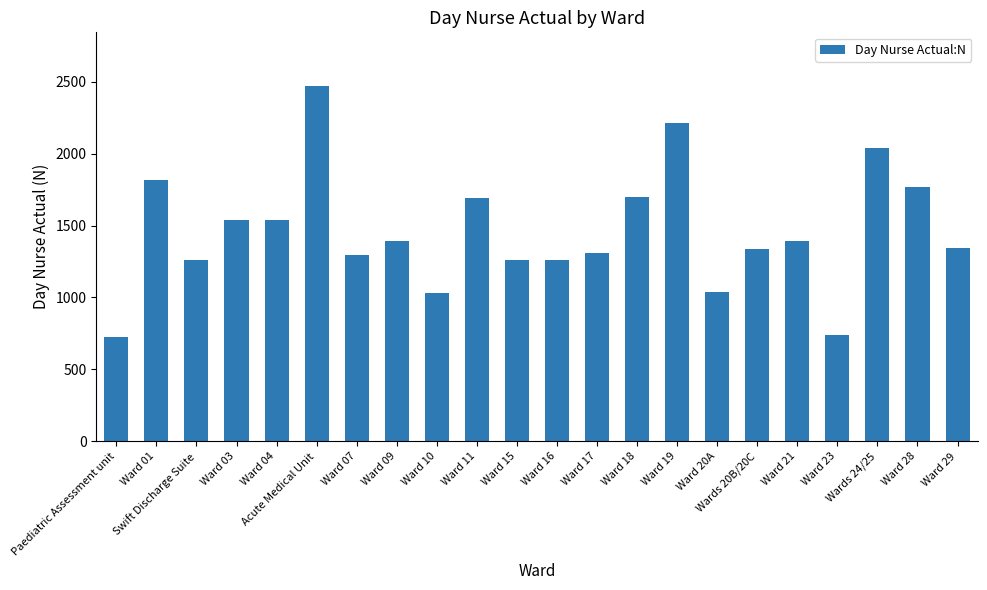

What is the label of the 16th bar from the right?

Ward 07